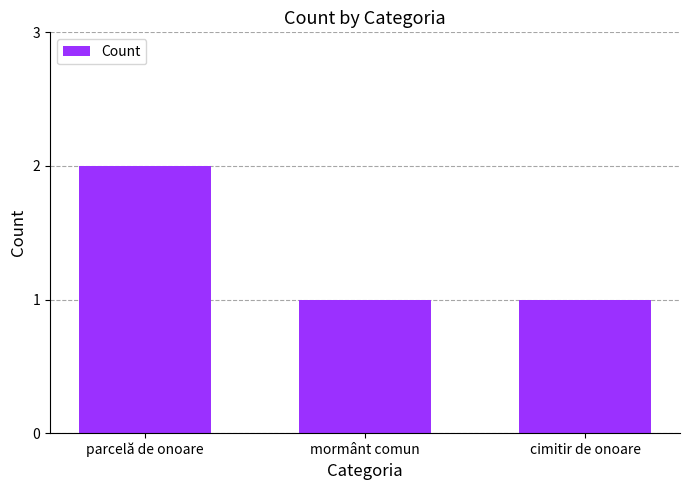

The value at parcelă de onoare is 2. True or false?

True